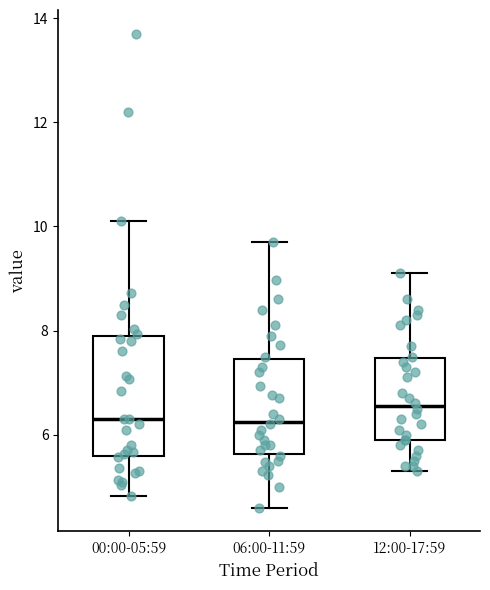

Reading left to right, read every box against the y-axis: the position of its median line, the range the box covers, and the ends of its whiskers. The values are not printed on the chart, so give them approximately, as read against the axis.

00:00-05:59: median 6.4, box 5.6 to 8.0, whiskers 4.8 to 10.2
06:00-11:59: median 6.2, box 5.6 to 7.4, whiskers 4.6 to 9.8
12:00-17:59: median 6.6, box 6.0 to 7.4, whiskers 5.4 to 9.2